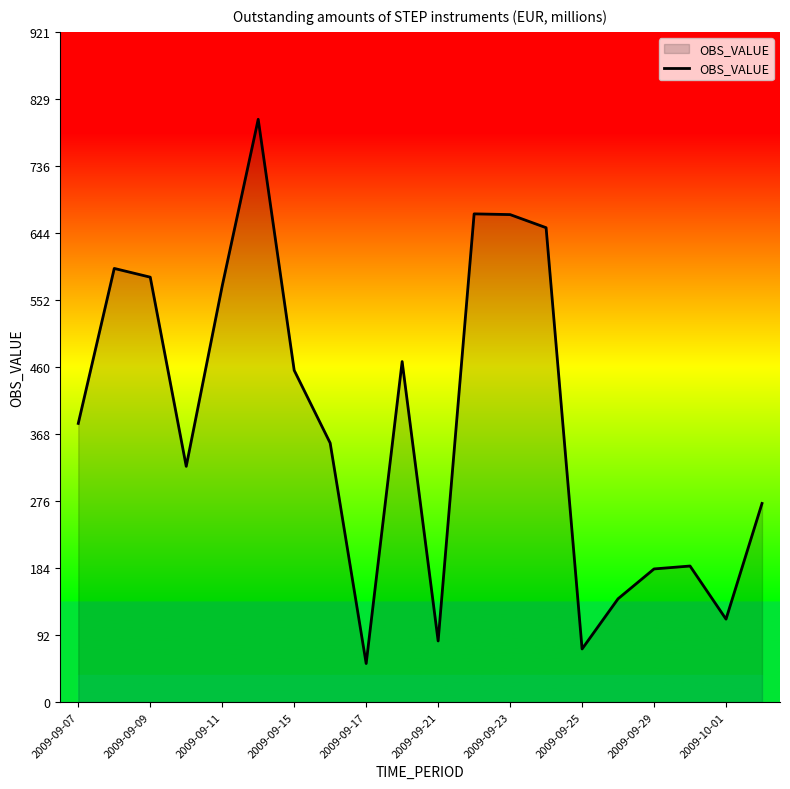

How many interior local peaks (higher than both neighbors) does the data have?

5